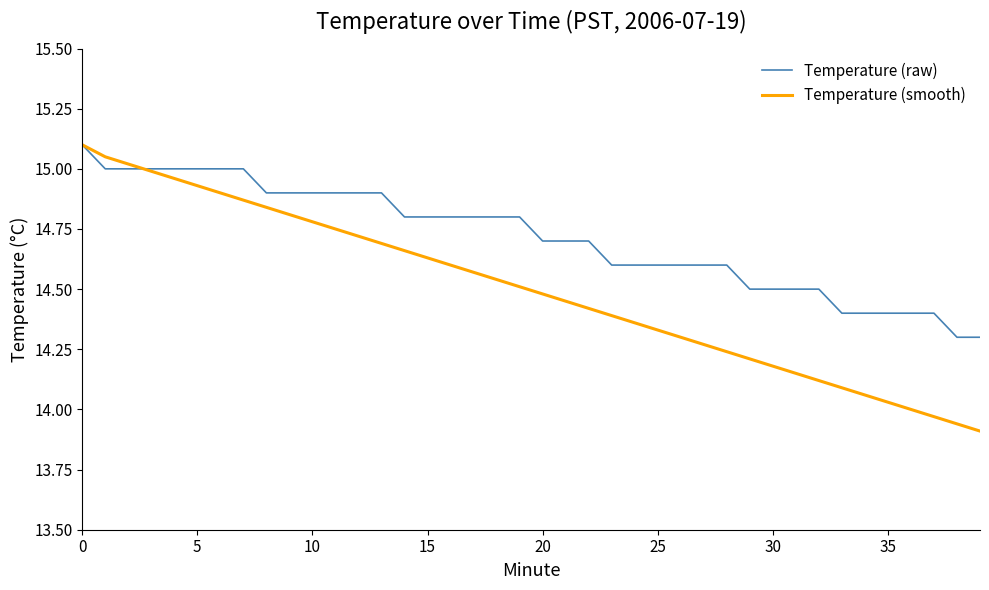

List the series in order of their overall mean, highest first.

Temperature (raw), Temperature (smooth)